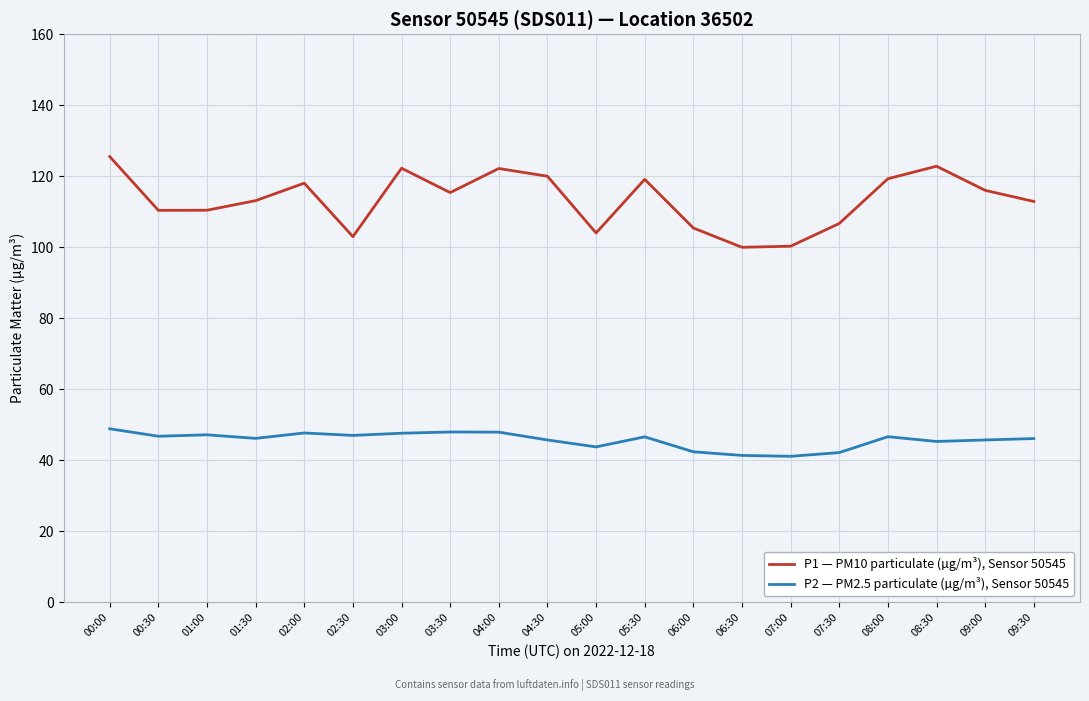

How many lines are shown in the chart?

2